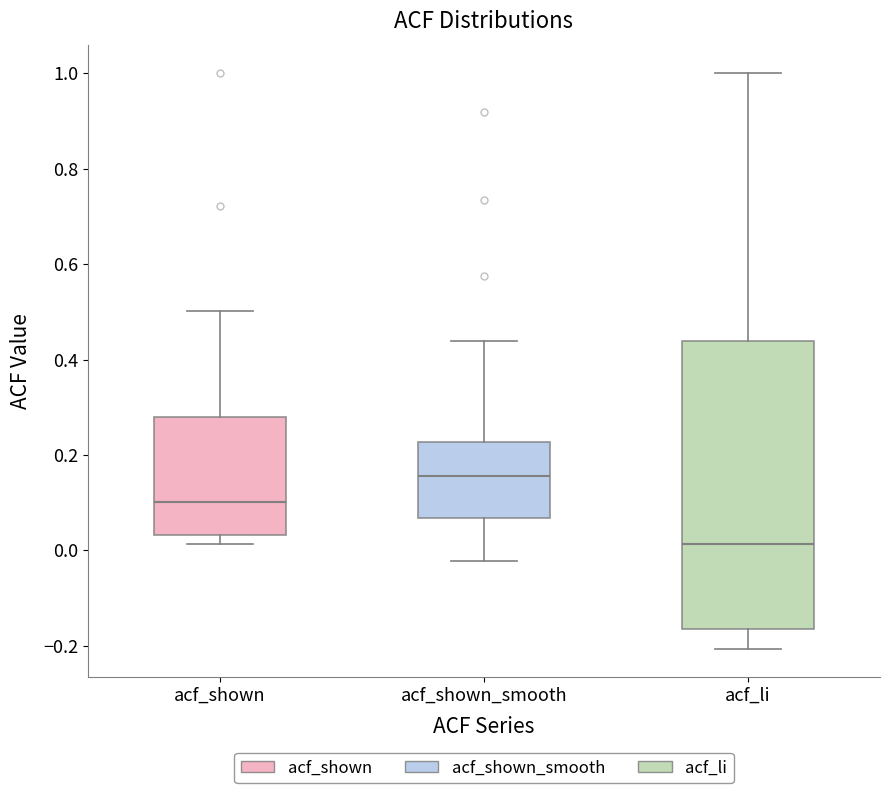

Which box is the tallest, from its lower edge to its upper edge?

acf_li